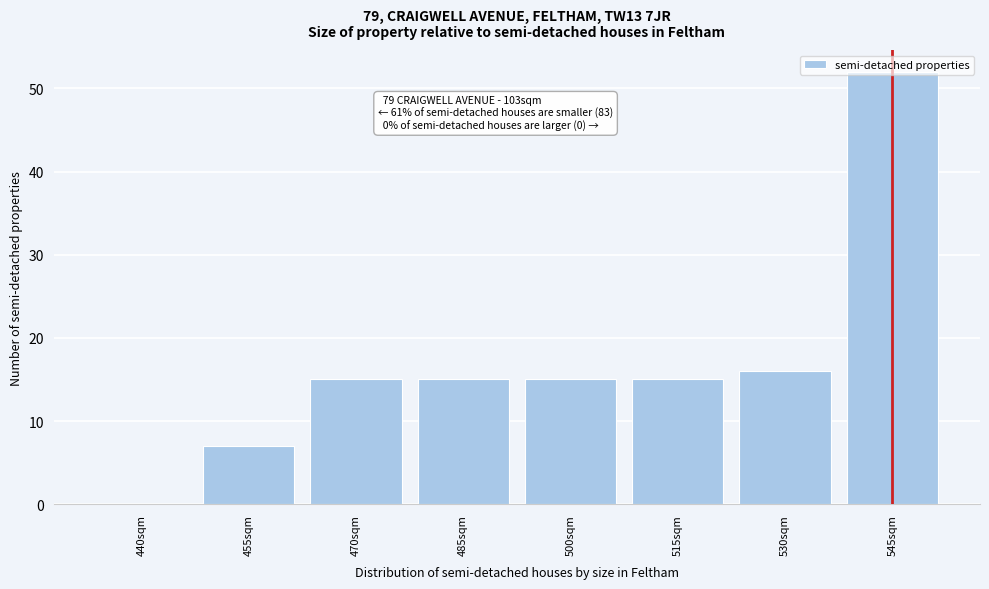

Approximately how many times larger is the value at 515sqm compared to 455sqm?

2.1